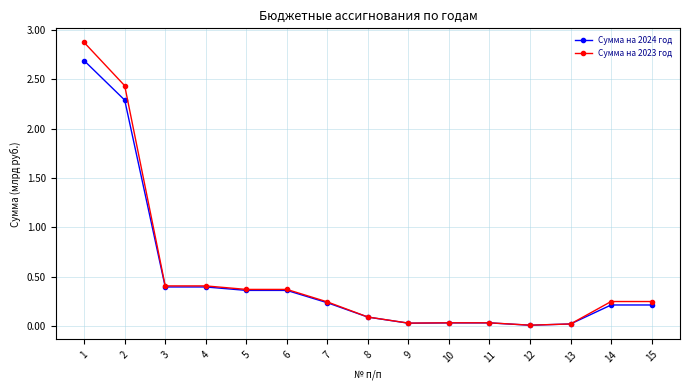

Which series has the largest range (max minus min)?

Сумма на 2023 год